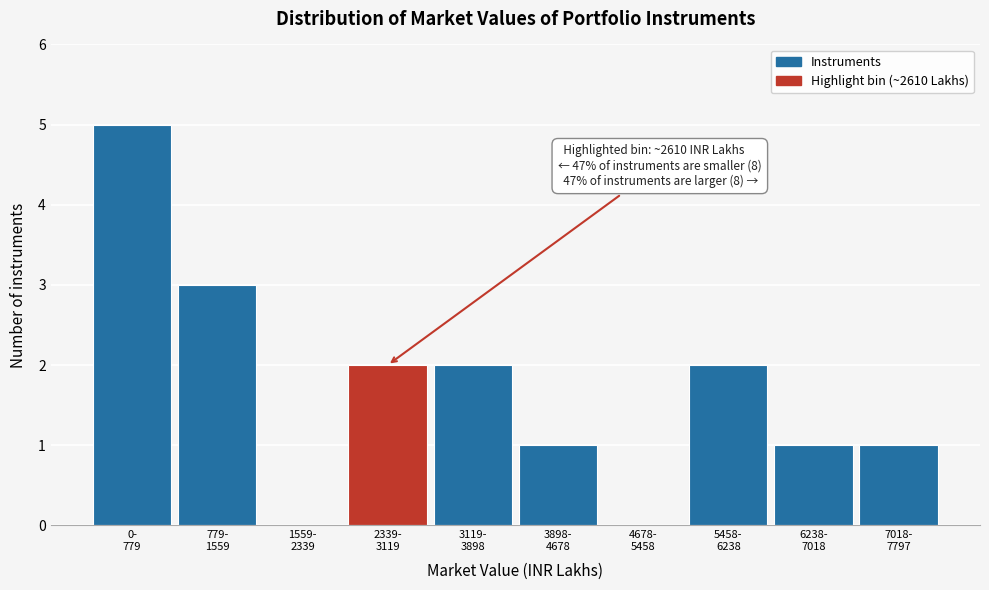

What is the greatest value displayed?

5